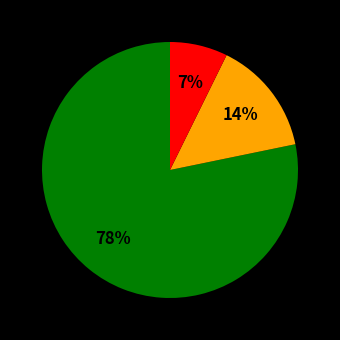

Is there a majority slice in this chart?

Yes